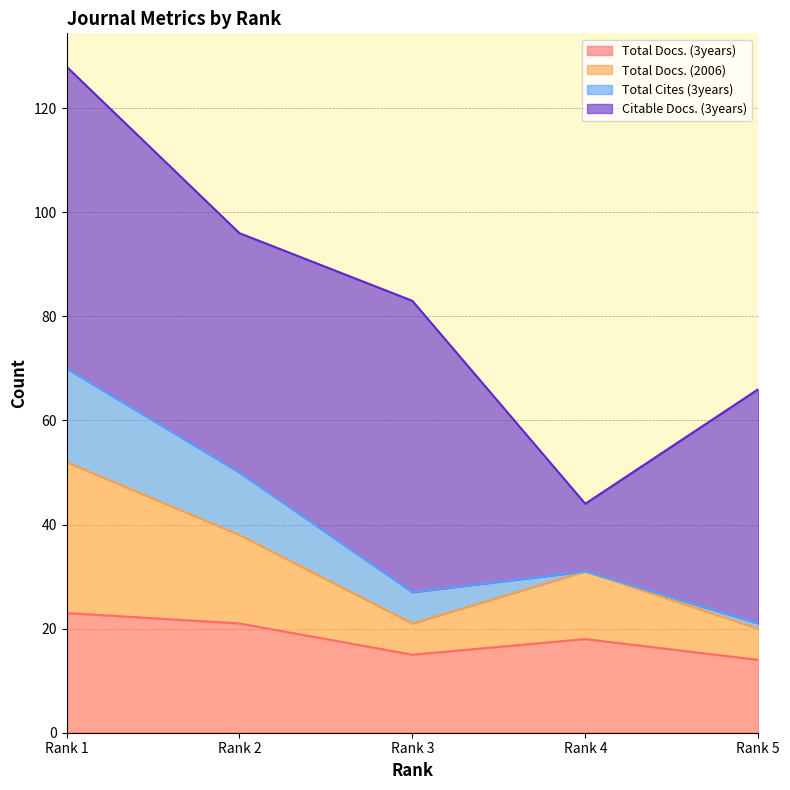

Between Rank 5 and Rank 4, which is larger?

Rank 4